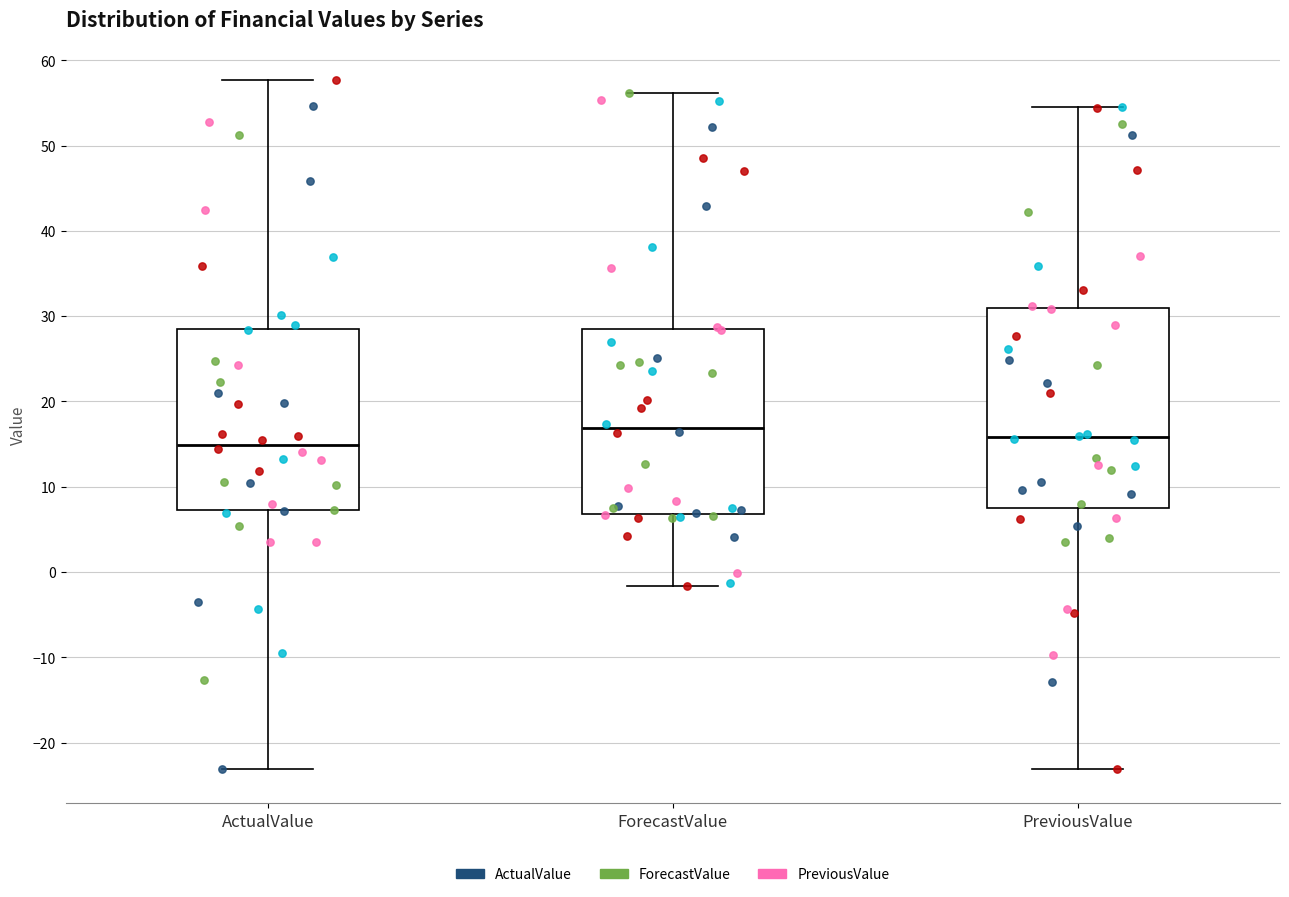

Which box's median line is the highest?

ForecastValue